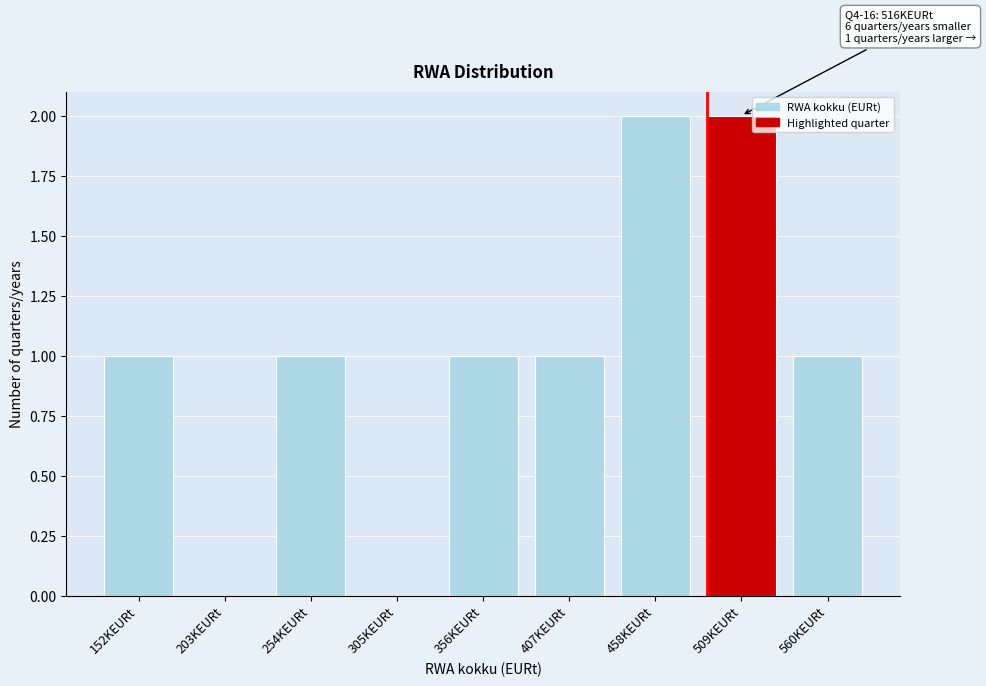

Reading right to left, extract all data points from this chart.

560KEURt=1	509KEURt=2	458KEURt=2	407KEURt=1	356KEURt=1	305KEURt=0	254KEURt=1	203KEURt=0	152KEURt=1